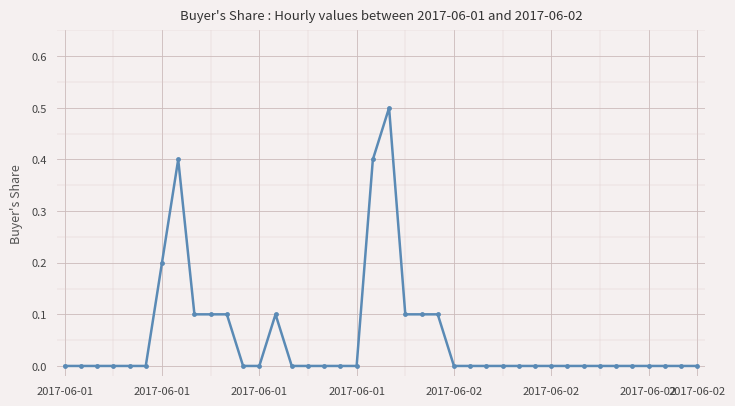

Count the number of categories in the chart.

40